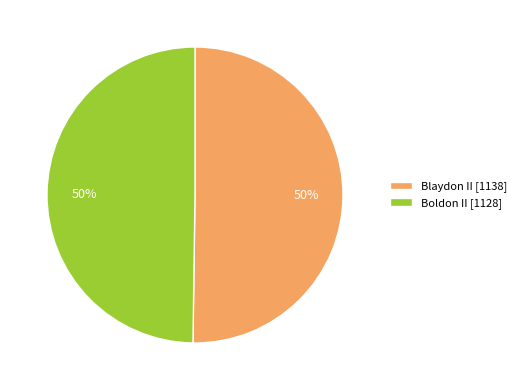

To the nearest percent, what is the combined percentage of Boldon II [1128] and Blaydon II [1138]?

100%